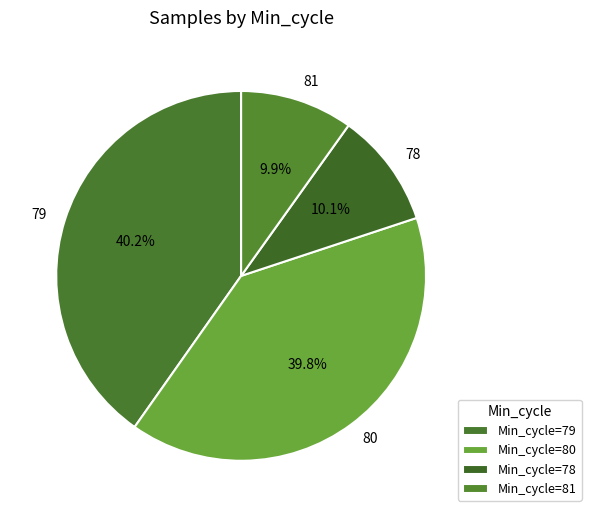

The 80 slice represents 17% of the pie. True or false?

False